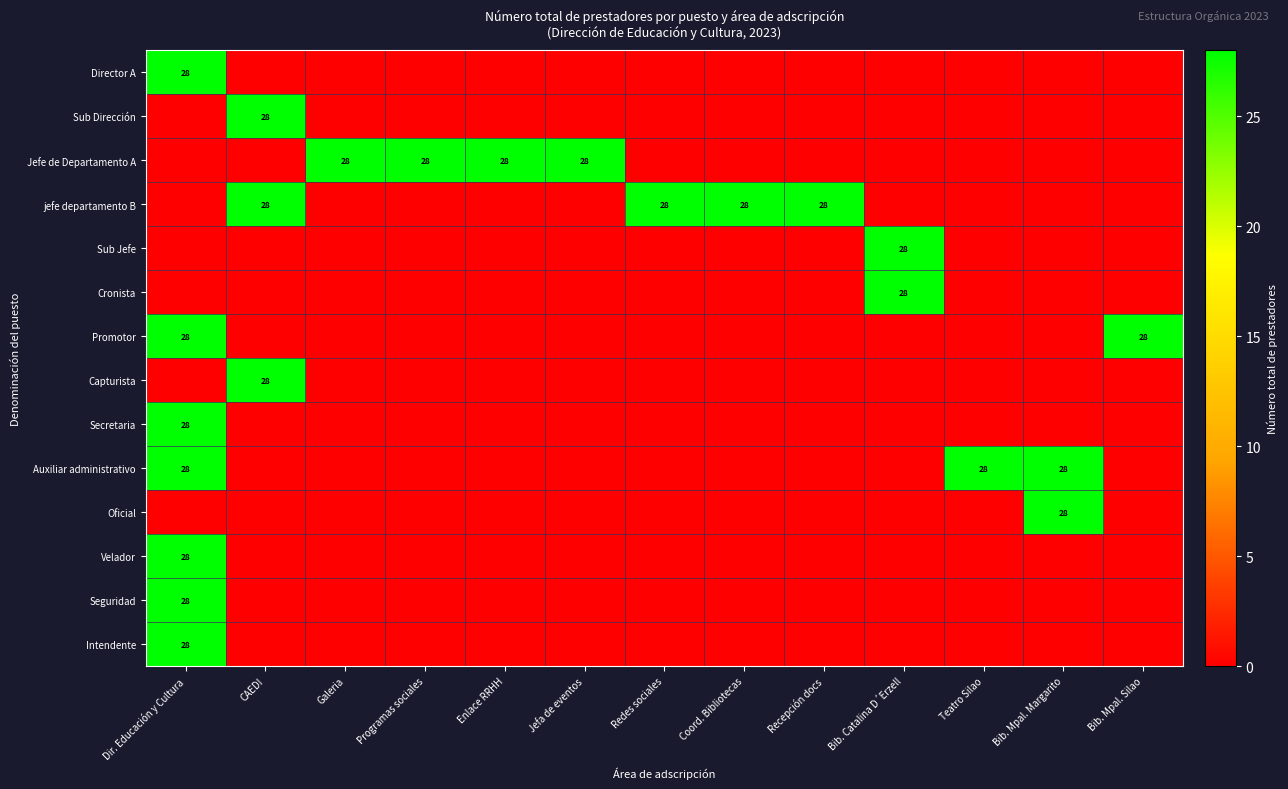

At which category is the sum across all series the highest?

Dir. Educación y Cultura